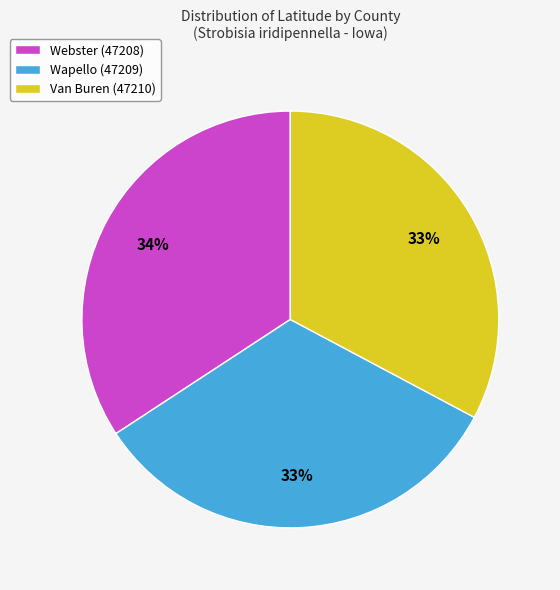

How many slices are in this pie chart?

3